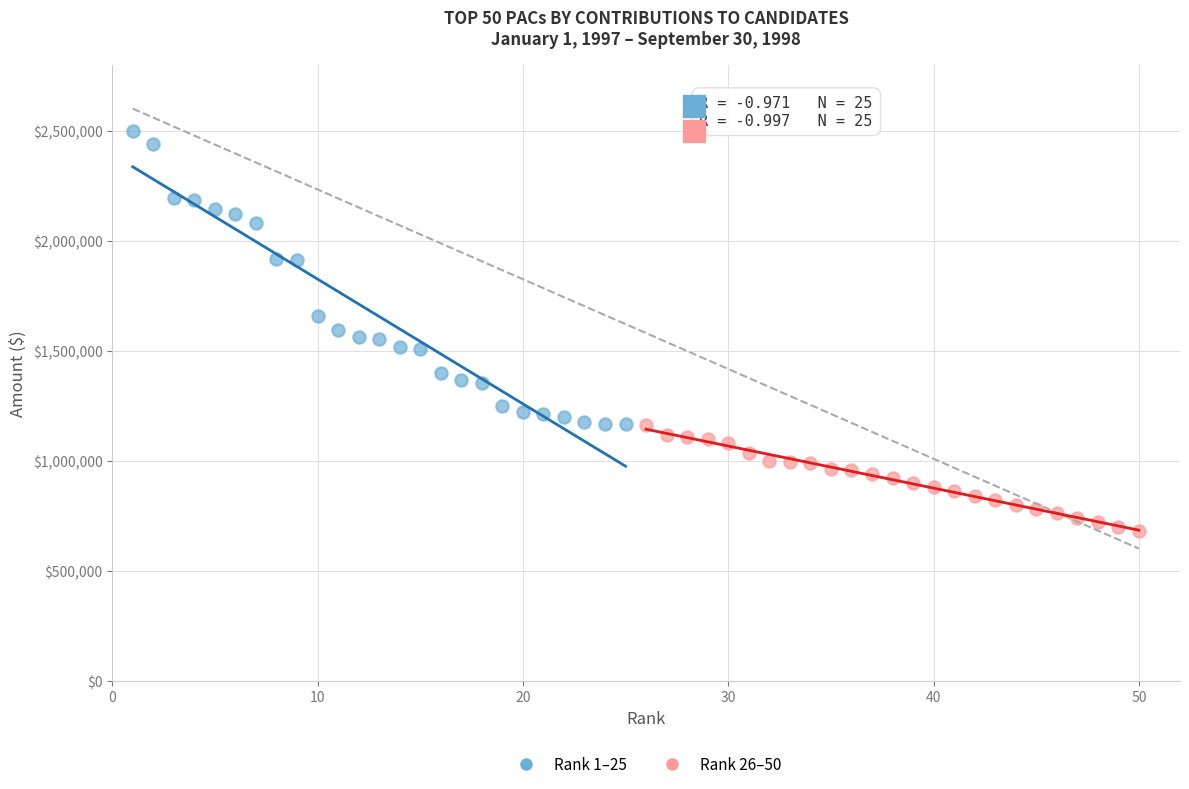

What are all the series names shown in the legend?

Rank 1–25, Rank 26–50